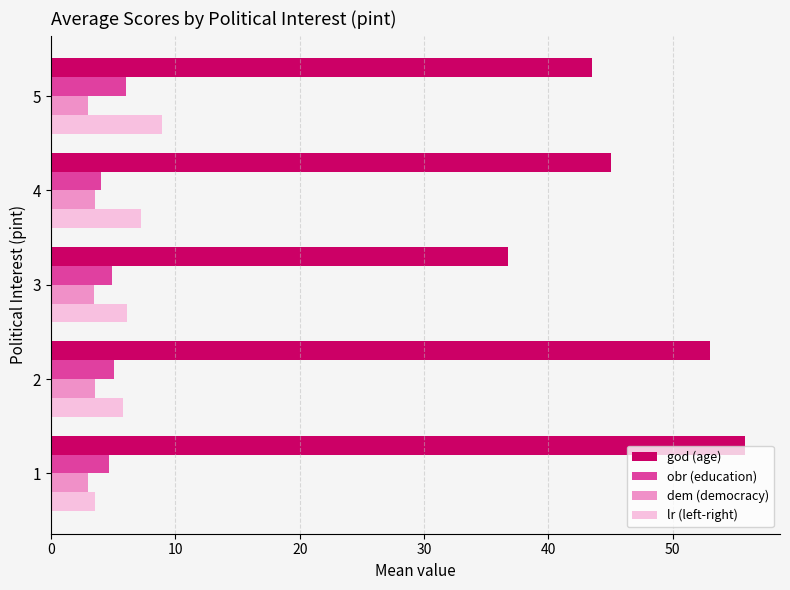

Which series has the largest total across all categories?

god (age)